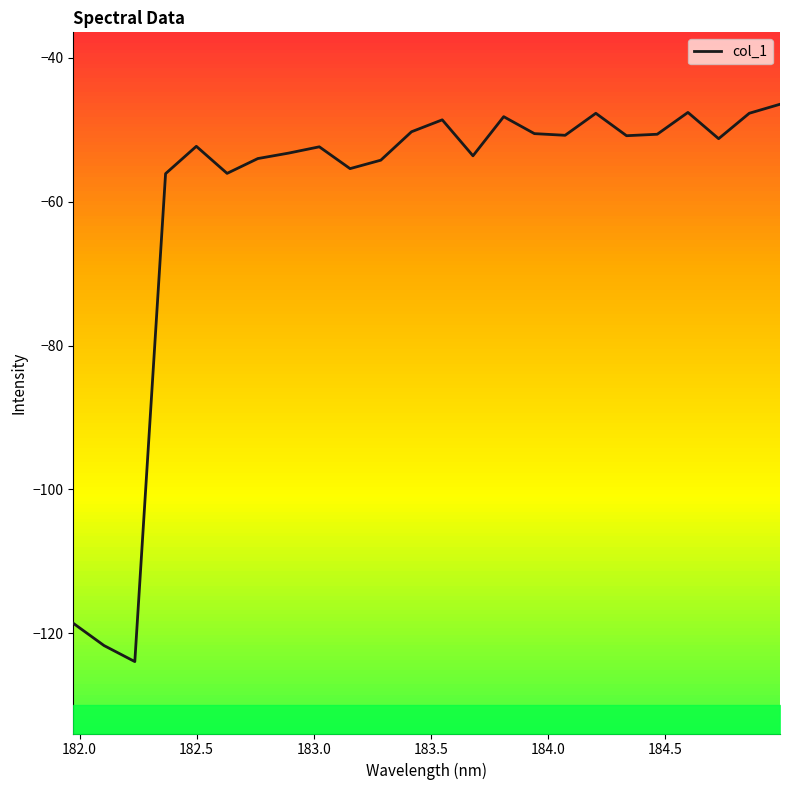

How many series are shown in this chart?

1